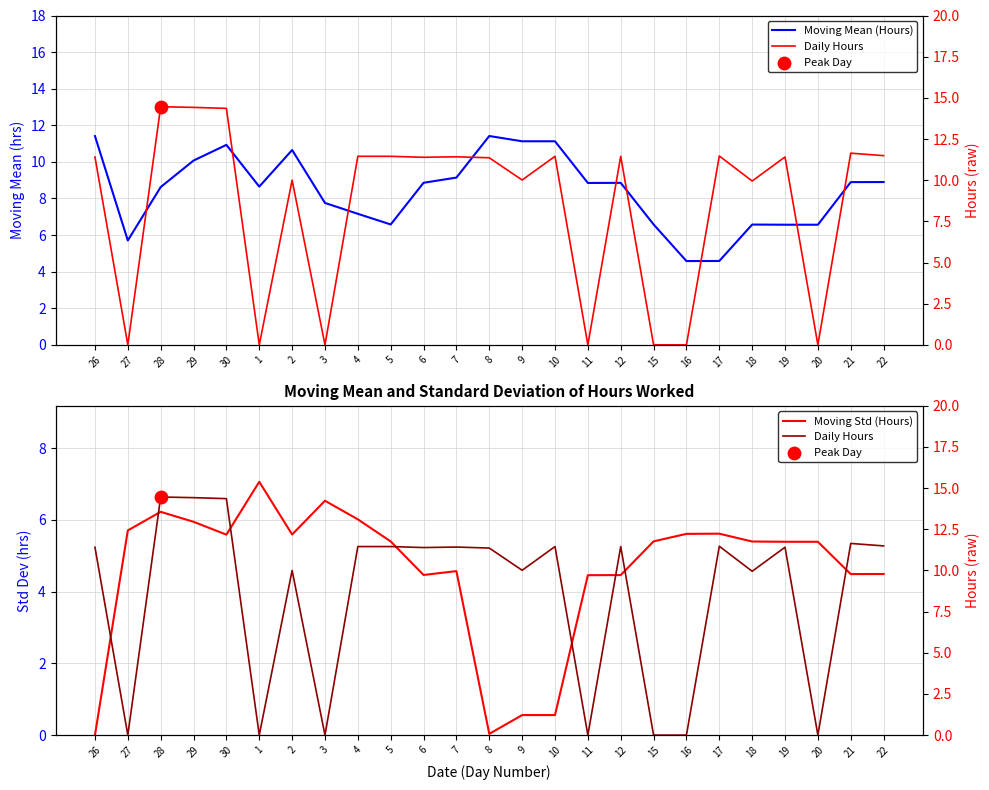

Which series has the largest total across all categories?

Daily Hours